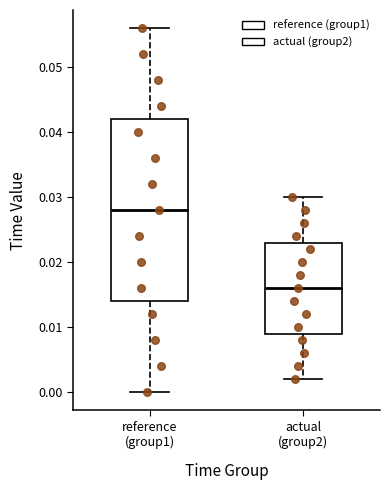

Which box has the highest median line?

reference (group1)